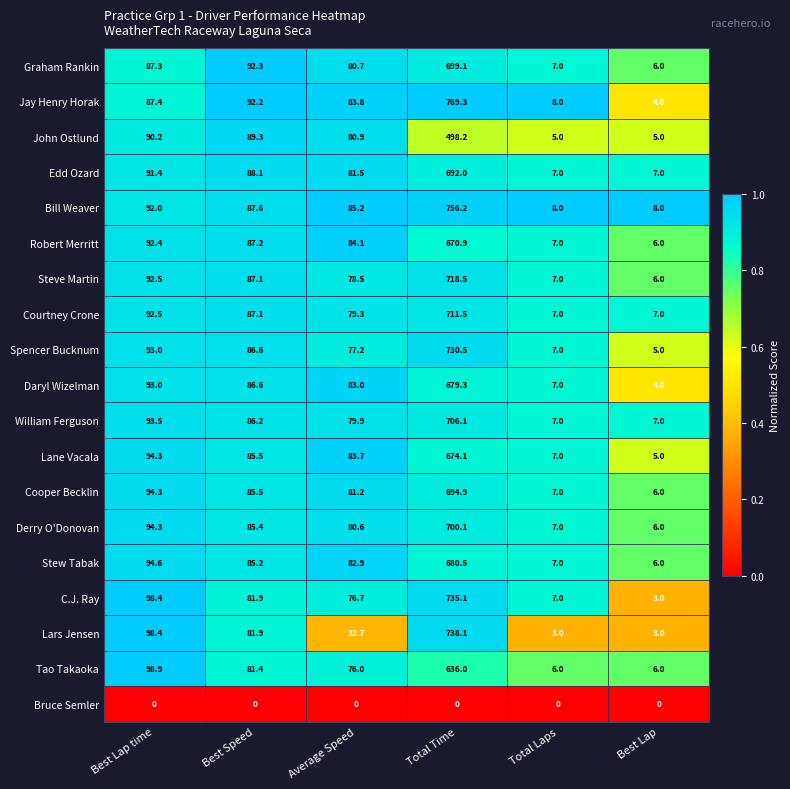

At which category is the sum across all series the highest?

Total Time